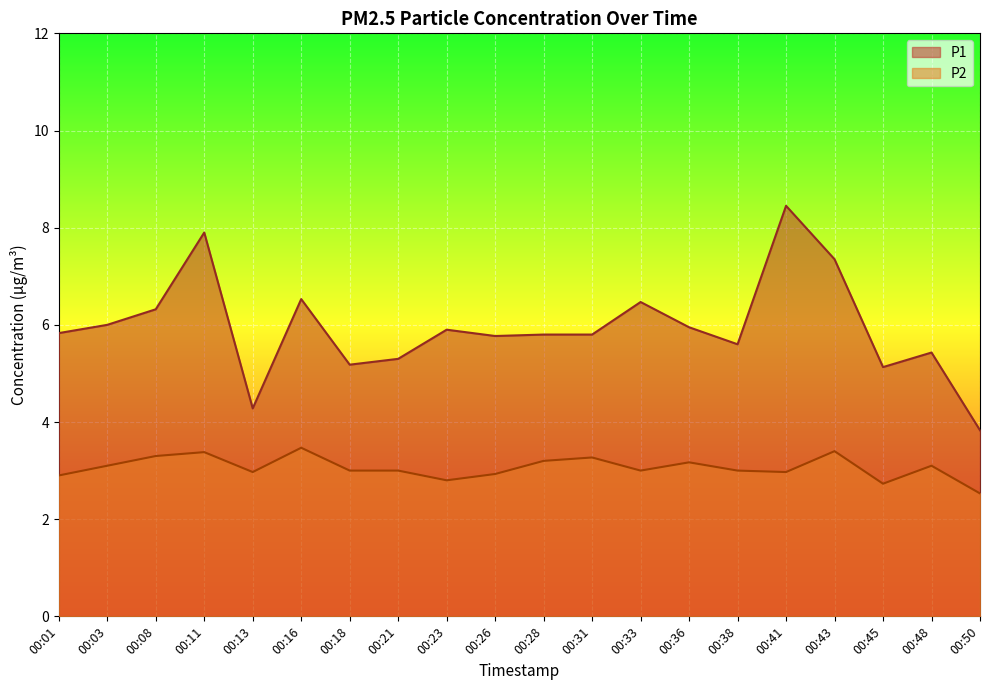

List the series in order of their overall mean, lowest first.

P2, P1